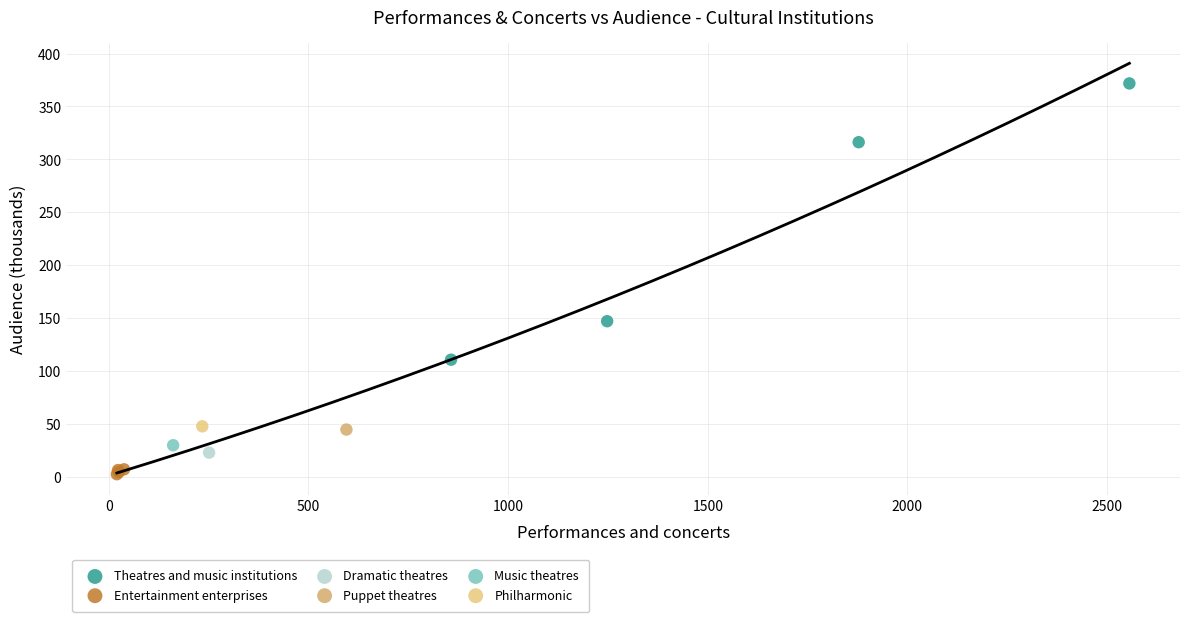

Which series reaches the maximum Y coordinate?

Theatres and music institutions